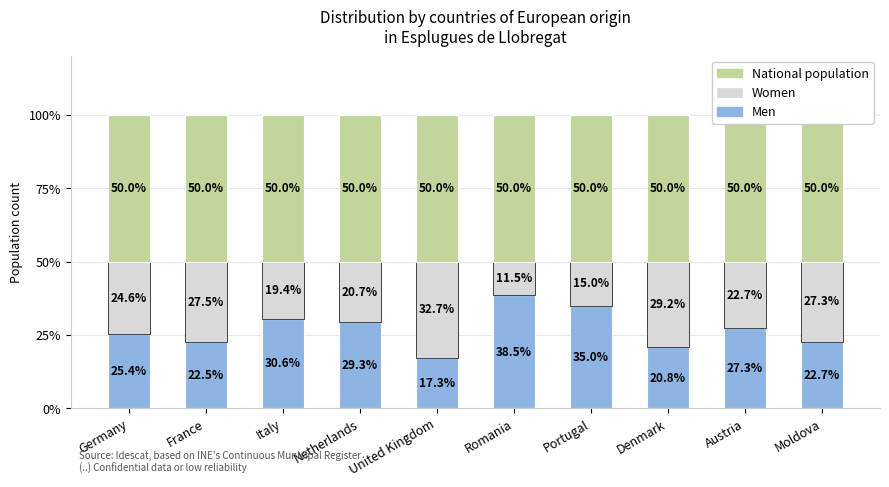

At how many categories does at least one series exceed 26?

10